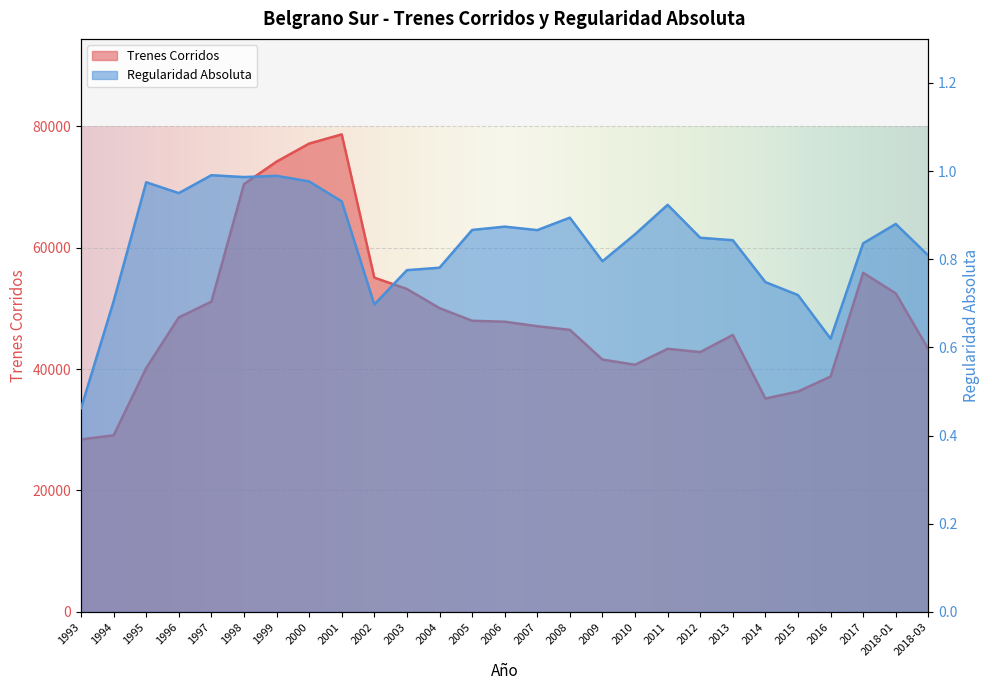

What is the difference between the Trenes Corridos values at 2018-03 and 2006?

4512.0